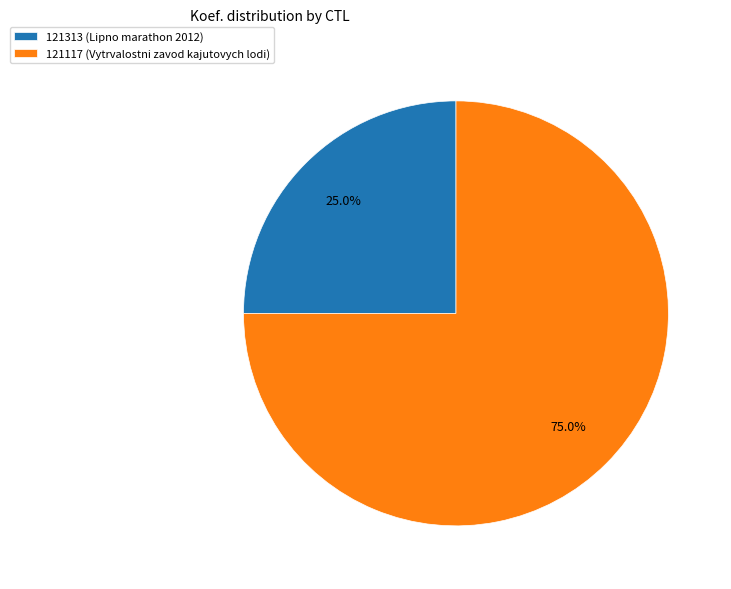

Approximately how many times larger is the value at 121313 compared to 121117?

0.3